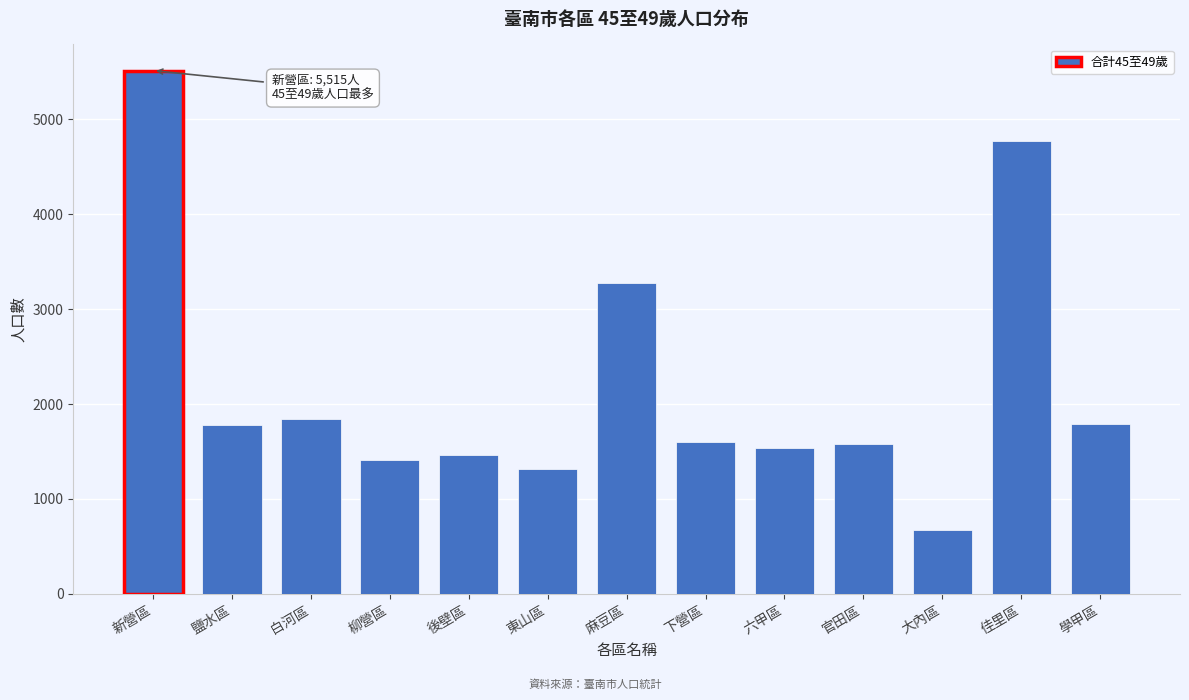

What is the smallest value displayed?

676